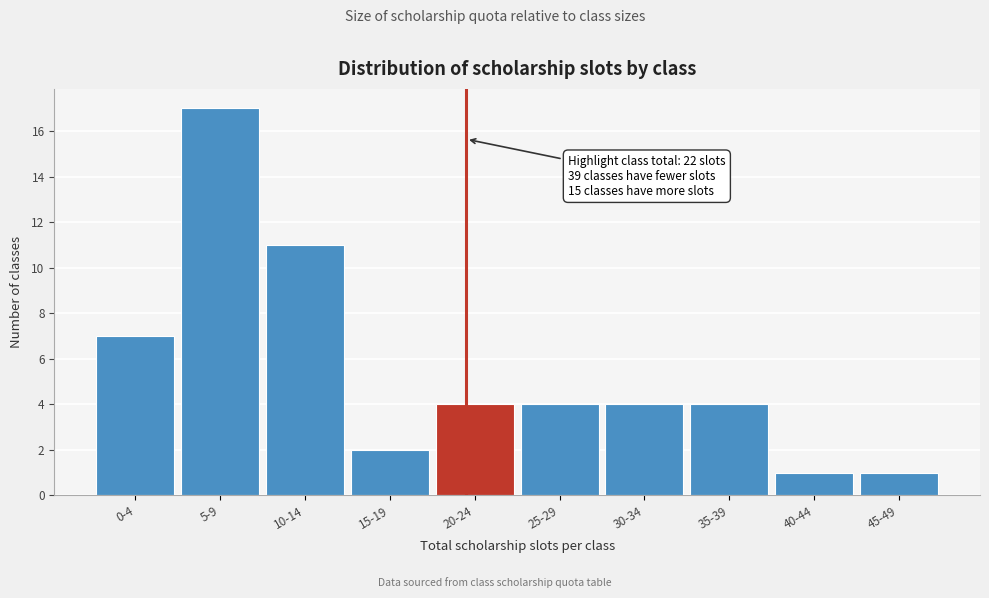

Reading left to right, what are all the values shown in this chart?

7	17	11	2	4	4	4	4	1	1